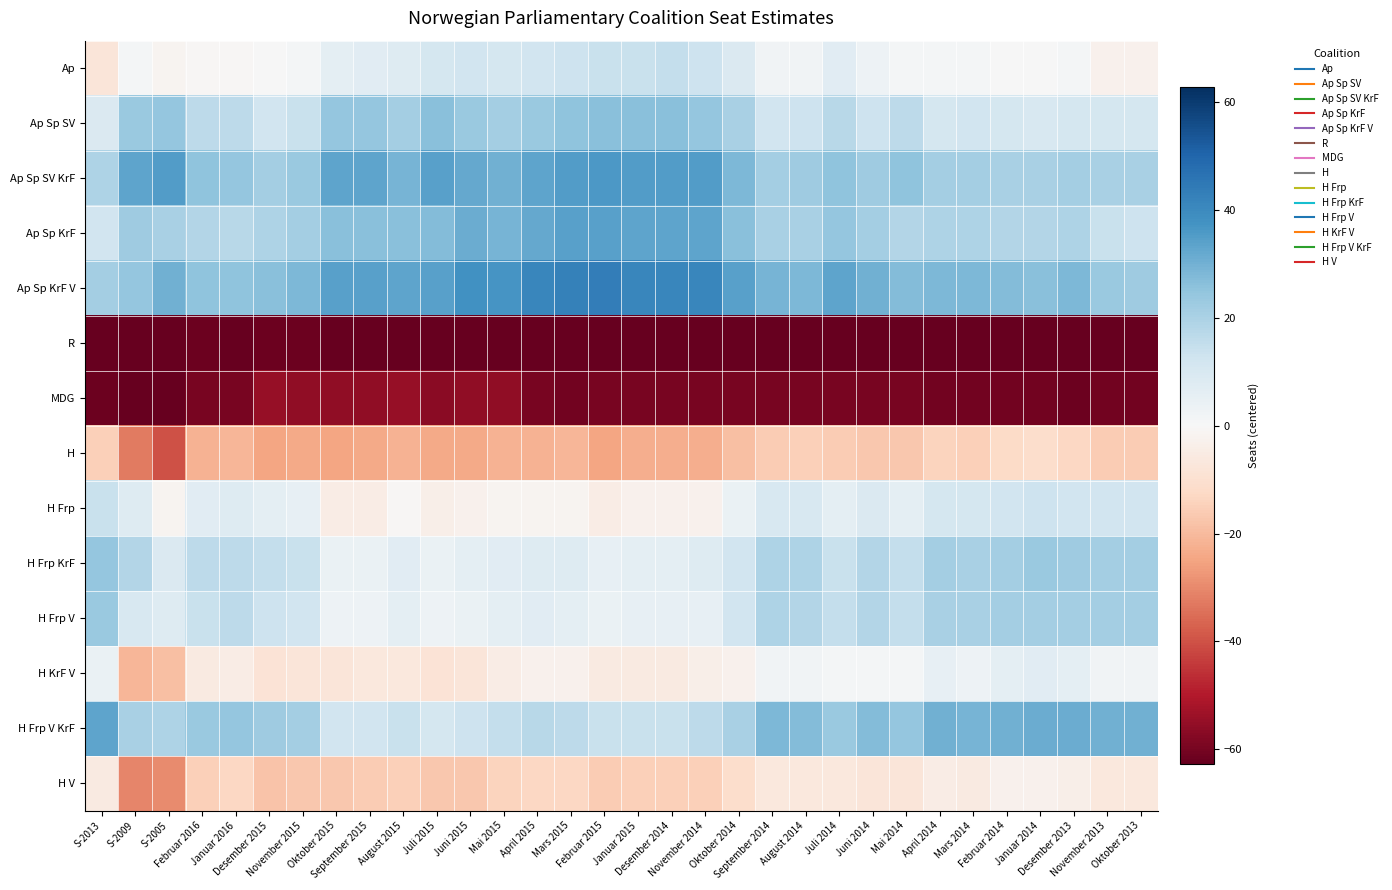

What is the spread (max minus min) of values at Januar 2016?

88.0